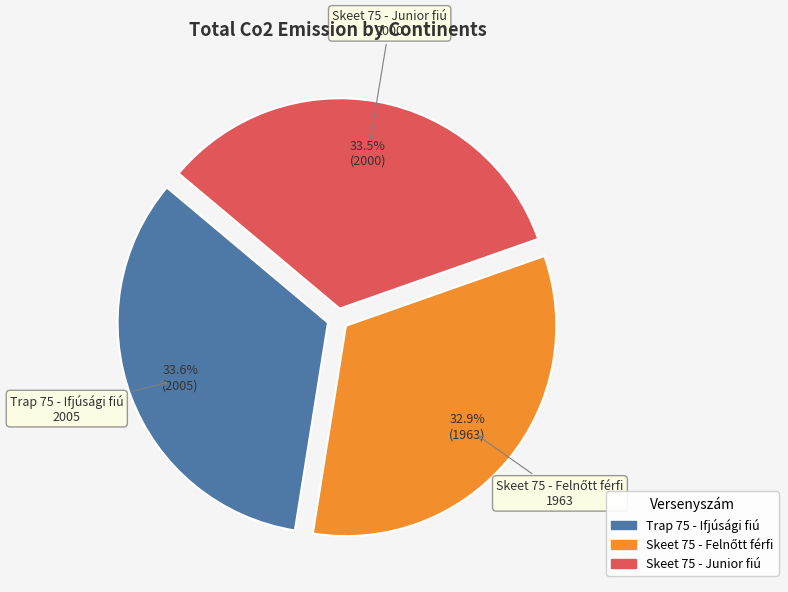

Combined, what portion of the pie is Trap 75 - Ifjúsági fiú and Skeet 75 - Junior fiú?

67.1%